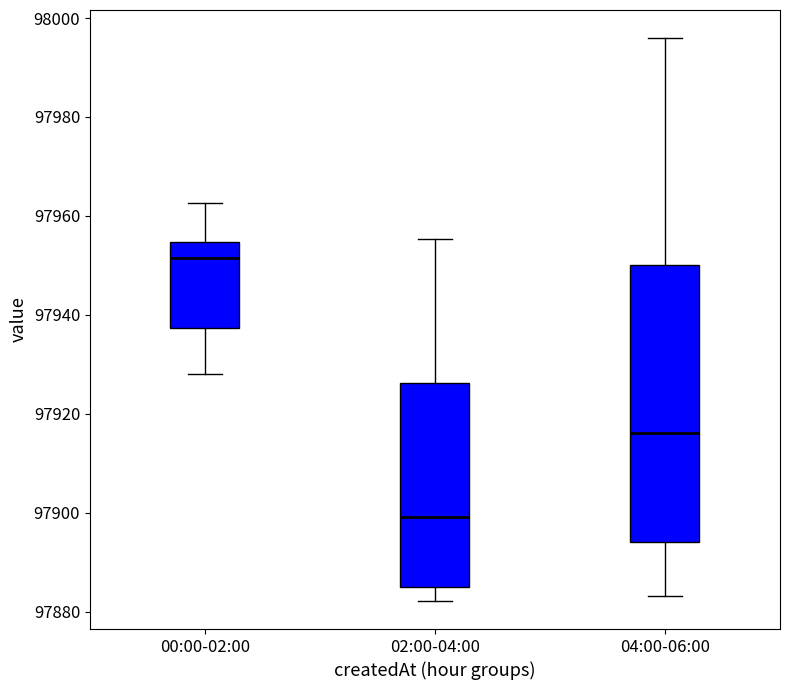

Reading left to right, read every box against the y-axis: the position of its median line, the range the box covers, and the ends of its whiskers. The values are not printed on the chart, so give them approximately, as read against the axis.

00:00-02:00: median 97952, box 97938 to 97954, whiskers 97928 to 97962
02:00-04:00: median 97900, box 97886 to 97926, whiskers 97882 to 97956
04:00-06:00: median 97916, box 97894 to 97950, whiskers 97884 to 97996